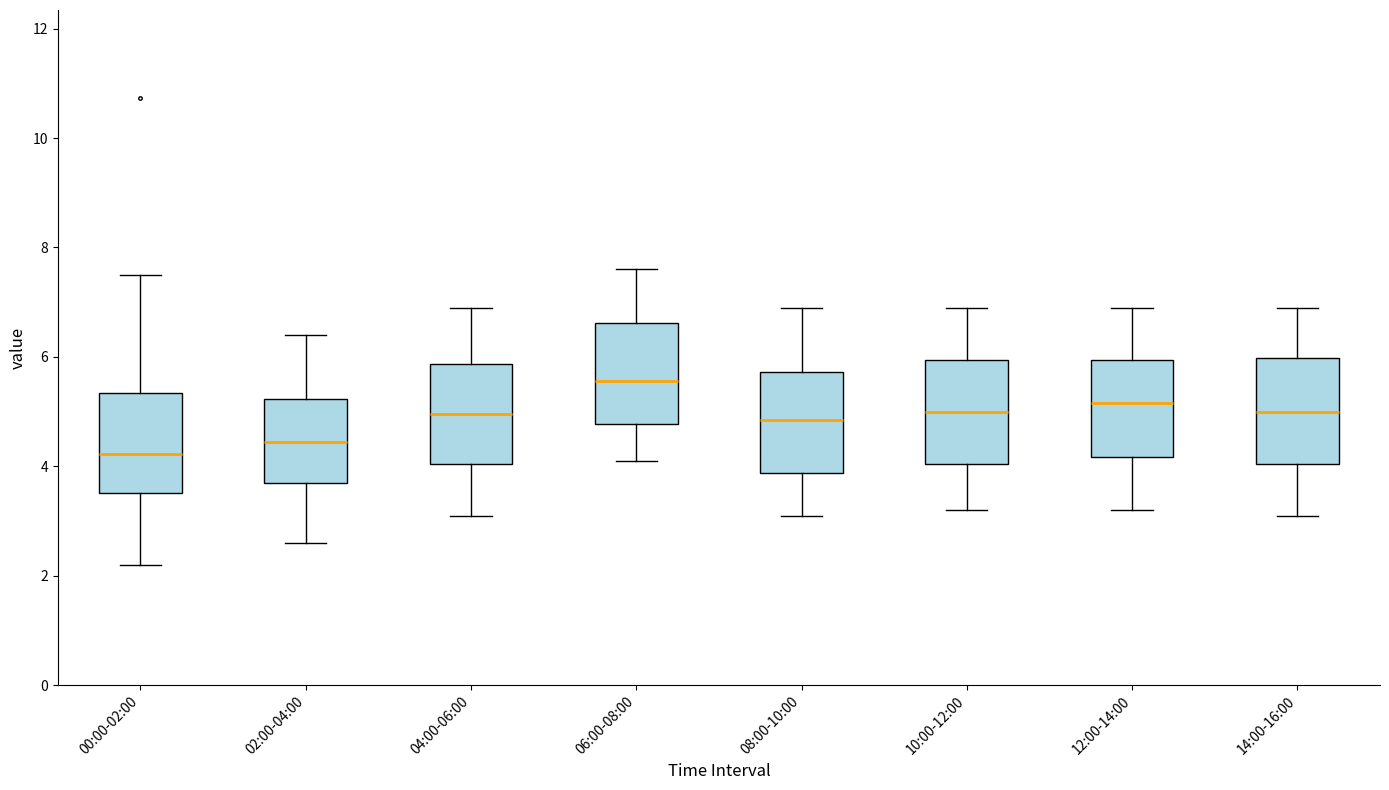

Where is the upper edge of the box for 08:00-10:00 on the y-axis? The values are not printed on the chart, so give them approximately, as read against the axis.

5.8